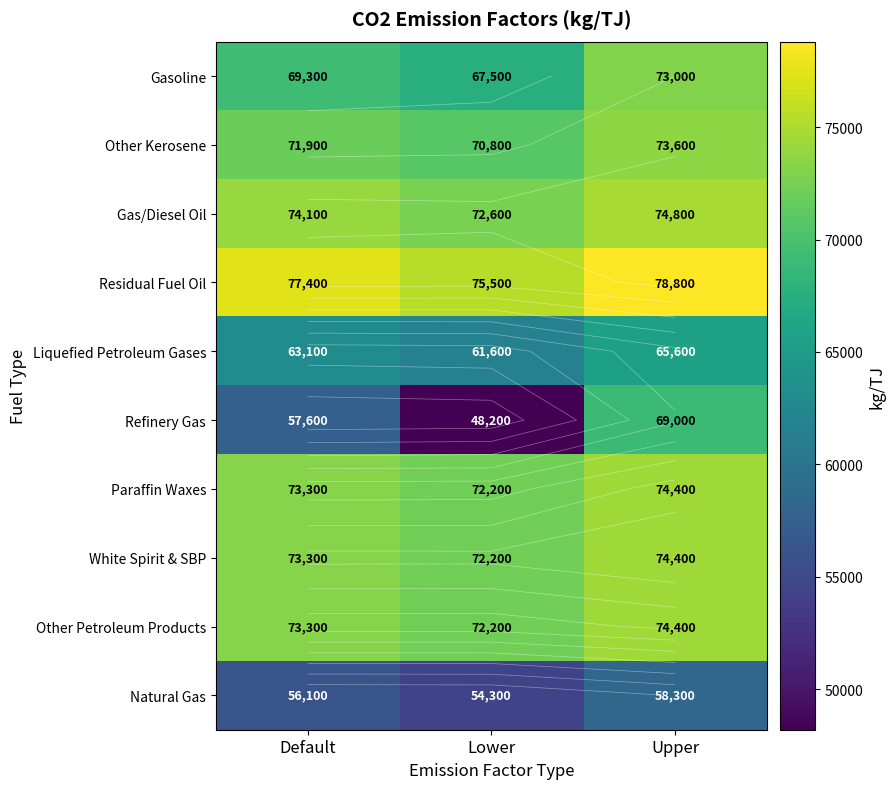

How many distinct data groups are displayed?

10